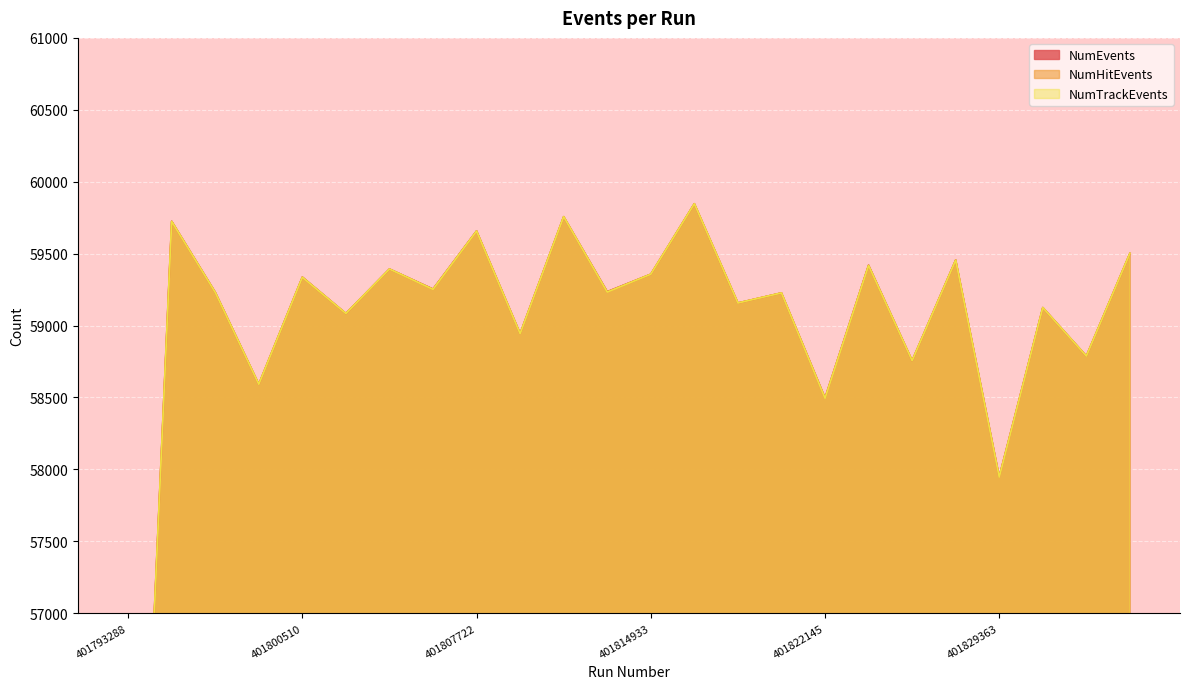

At which label does NumTrackEvents first exceed 59233?

401795092